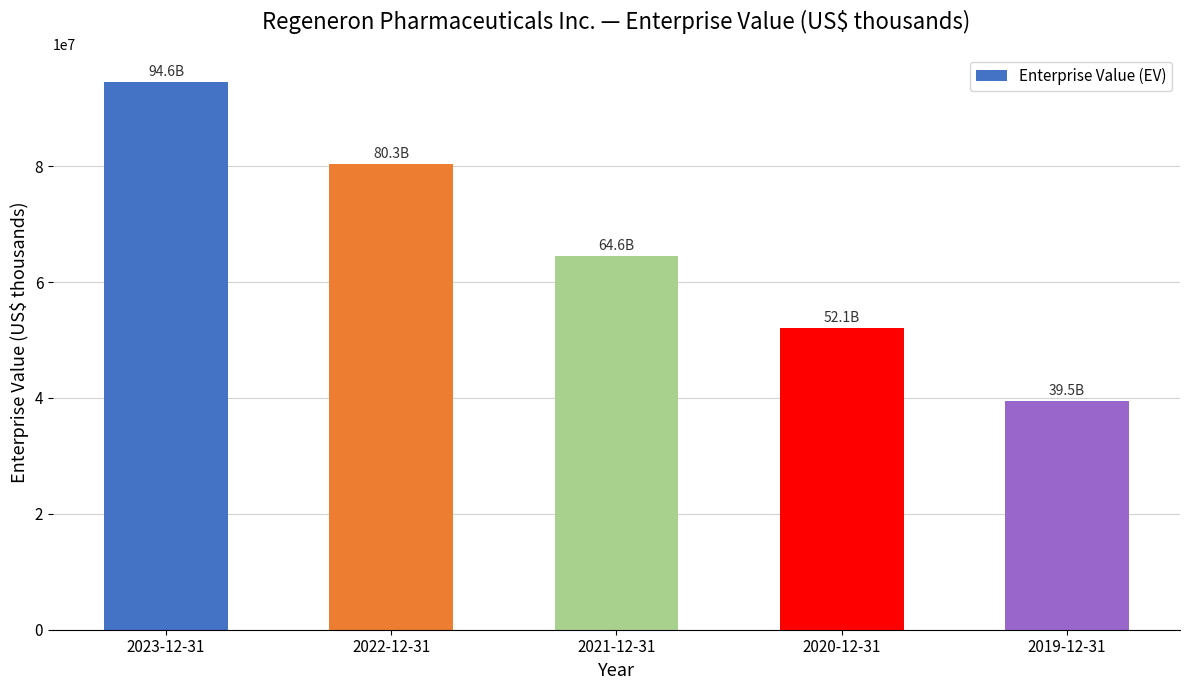

Does the chart contain any negative values?

No